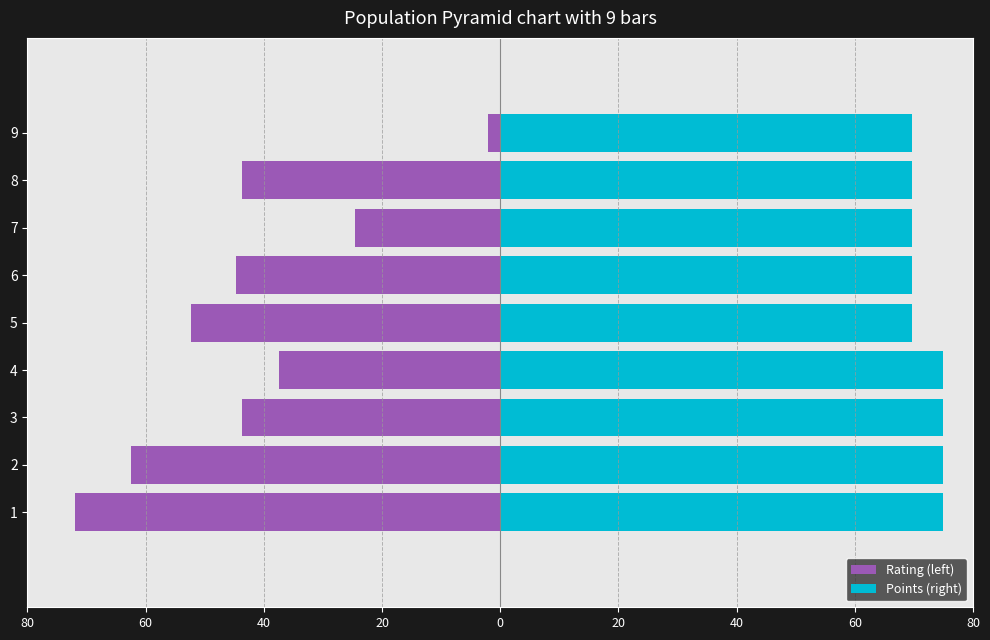

Which series has the largest total across all categories?

Points (right)